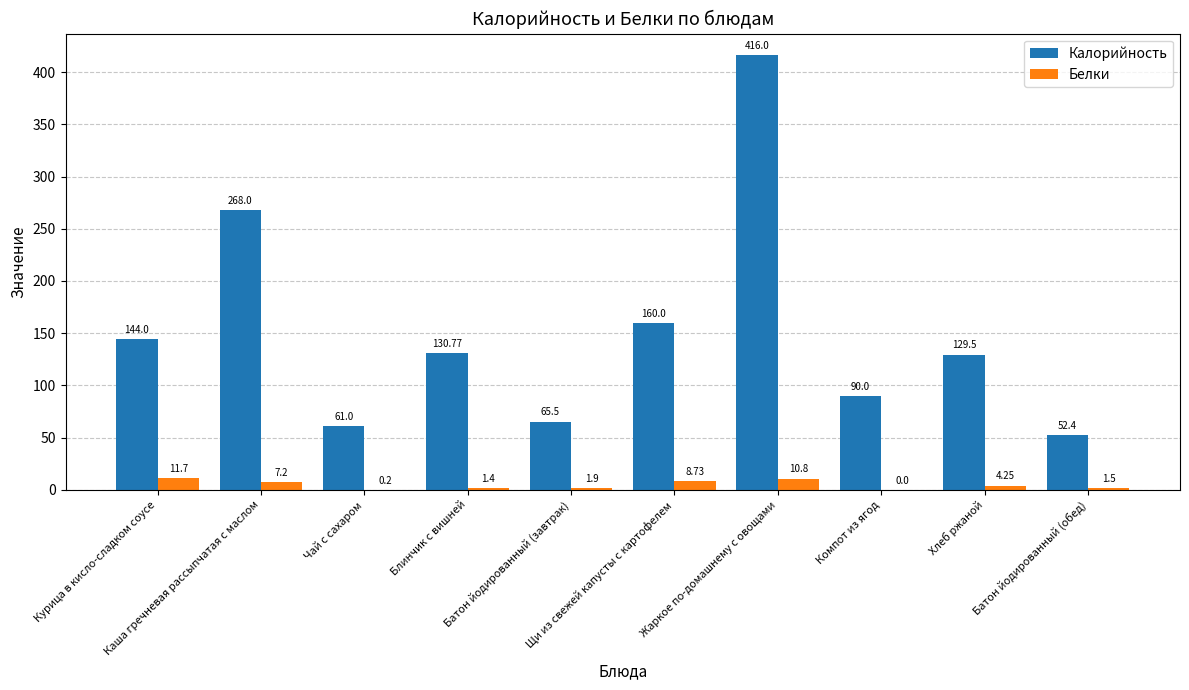

How many values in Белки are above zero?

9